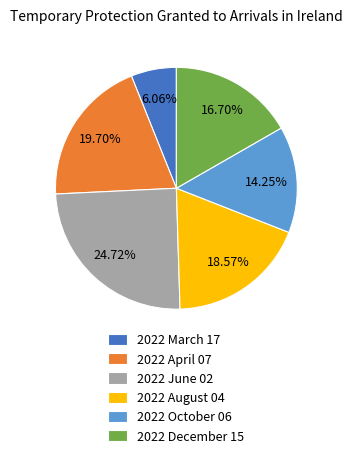

Does 2022 October 06 account for over 50% of the chart?

No